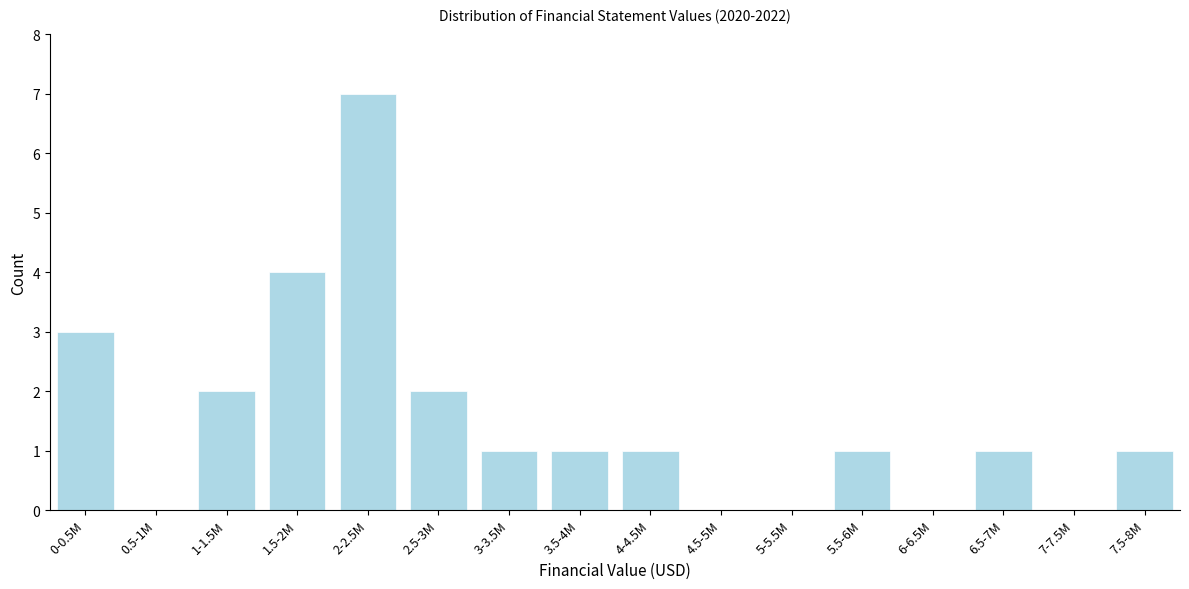

Reading right to left, extract all data points from this chart.

7.5-8M=1	7-7.5M=0	6.5-7M=1	6-6.5M=0	5.5-6M=1	5-5.5M=0	4.5-5M=0	4-4.5M=1	3.5-4M=1	3-3.5M=1	2.5-3M=2	2-2.5M=7	1.5-2M=4	1-1.5M=2	0.5-1M=0	0-0.5M=3